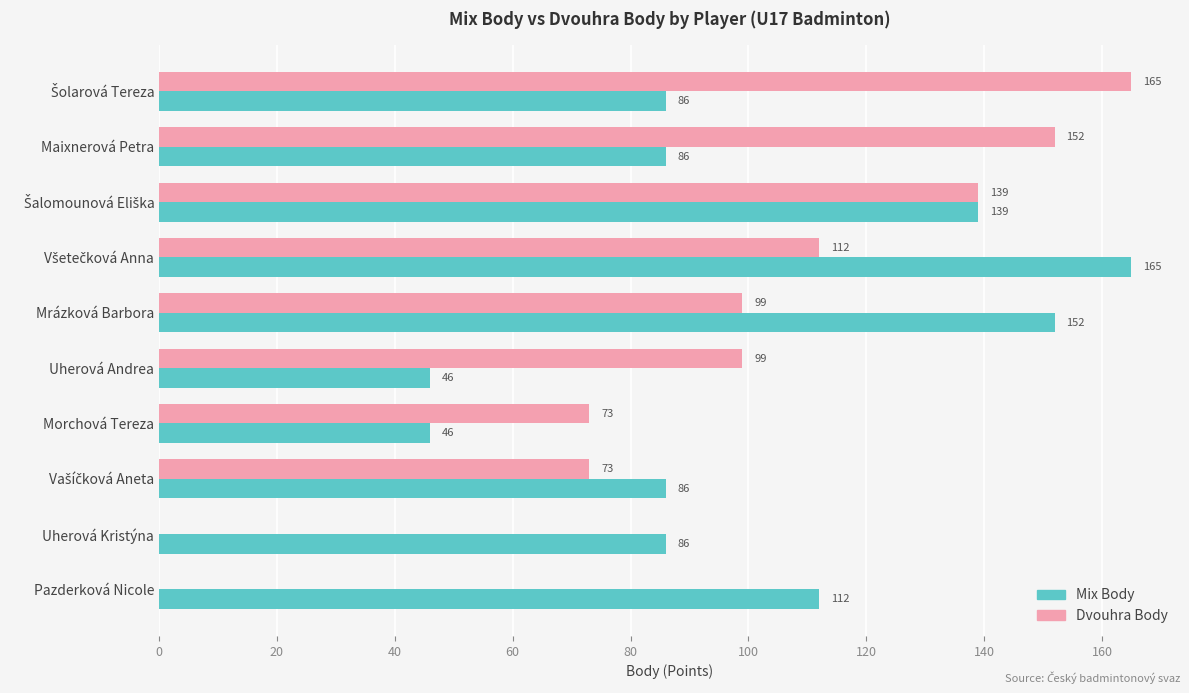

What is the sum of all Mix Body values?

1004